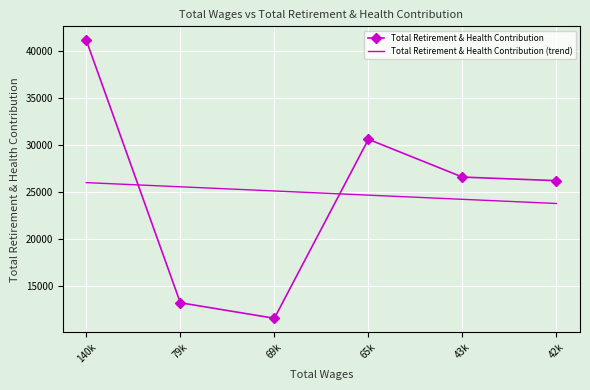

What is the sum of the Total Retirement & Health Contribution values at 43k and 65k?

57181.0